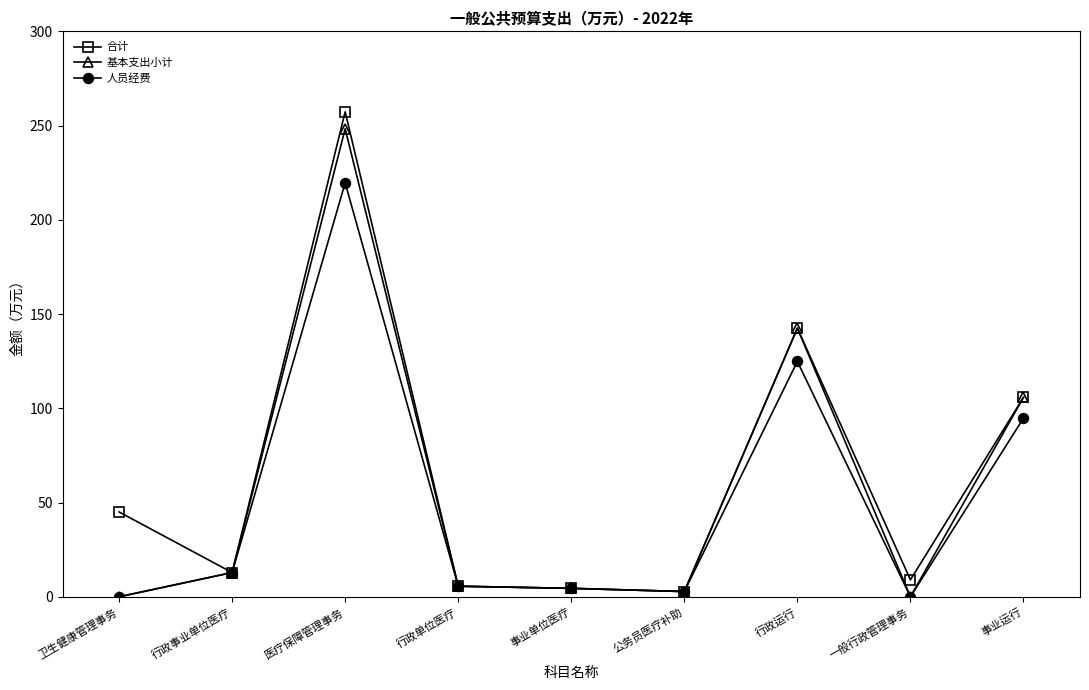

What is the label of the 5th point from the left?

事业单位医疗